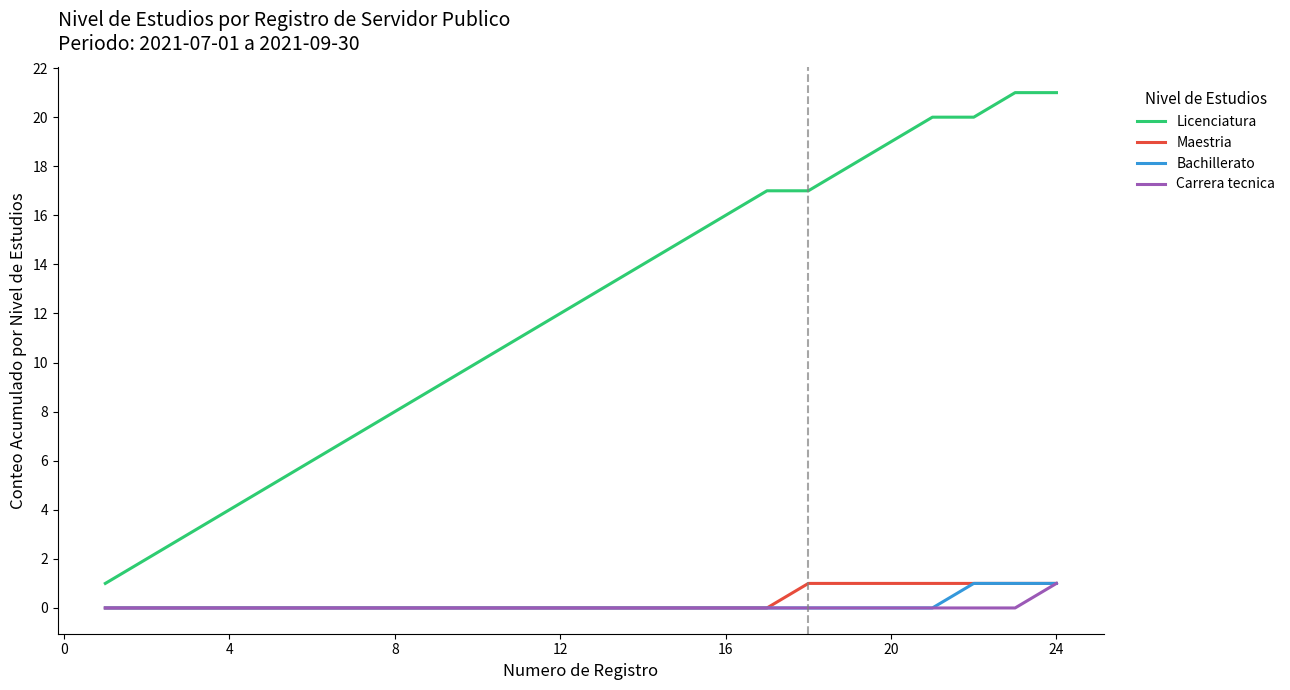

True or false: Carrera tecnica and Licenciatura intersect in this chart.

False